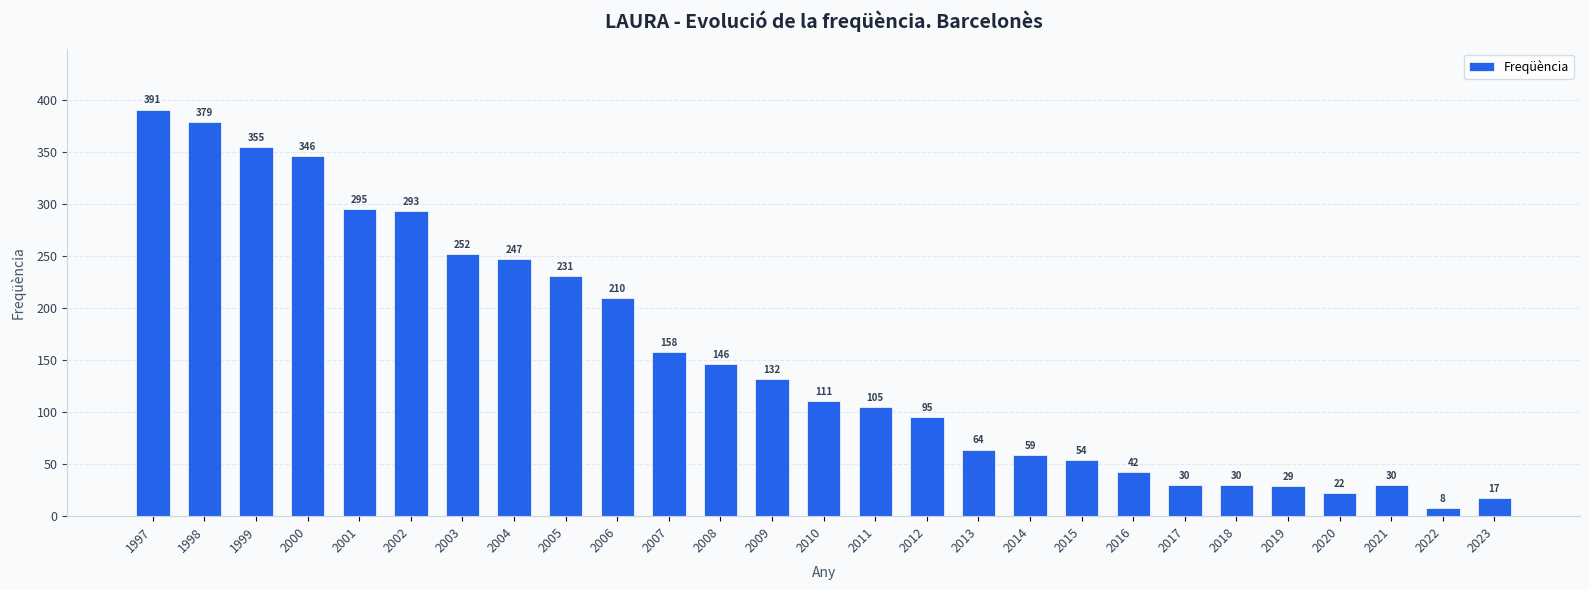

Count the number of data series in this chart.

1